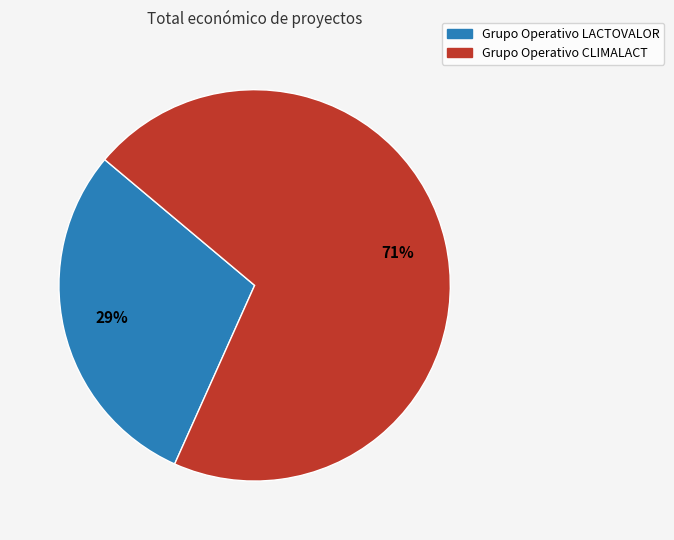

Count the number of slices in the pie.

2